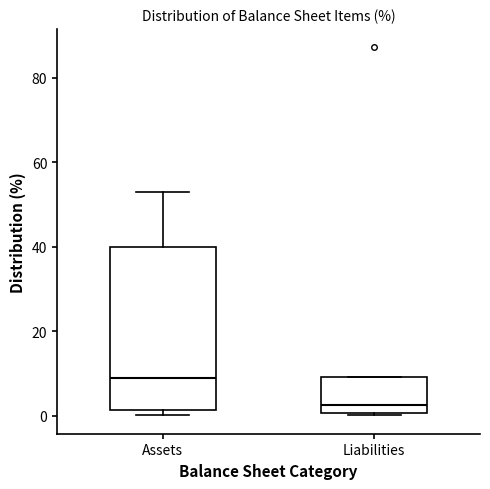

Where is the upper edge of the box for Liabilities on the y-axis? The values are not printed on the chart, so give them approximately, as read against the axis.

10